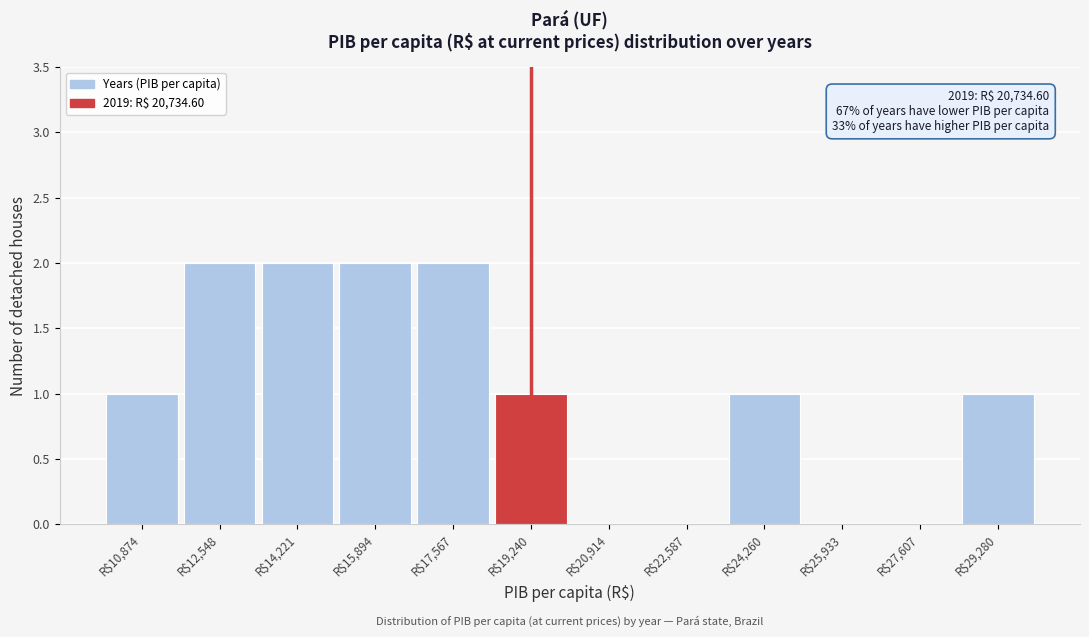

True or false: the data shows 1 at R$12,548.

False